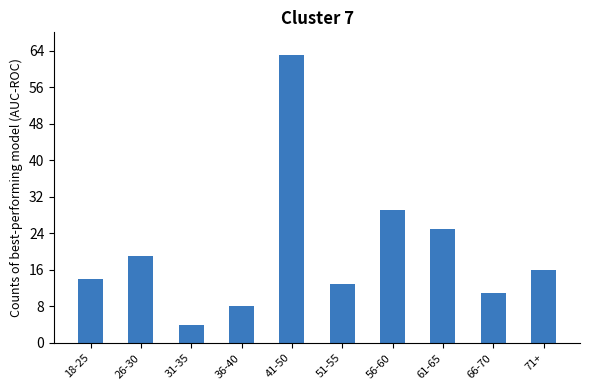

What is the difference between the maximum and minimum values?

59